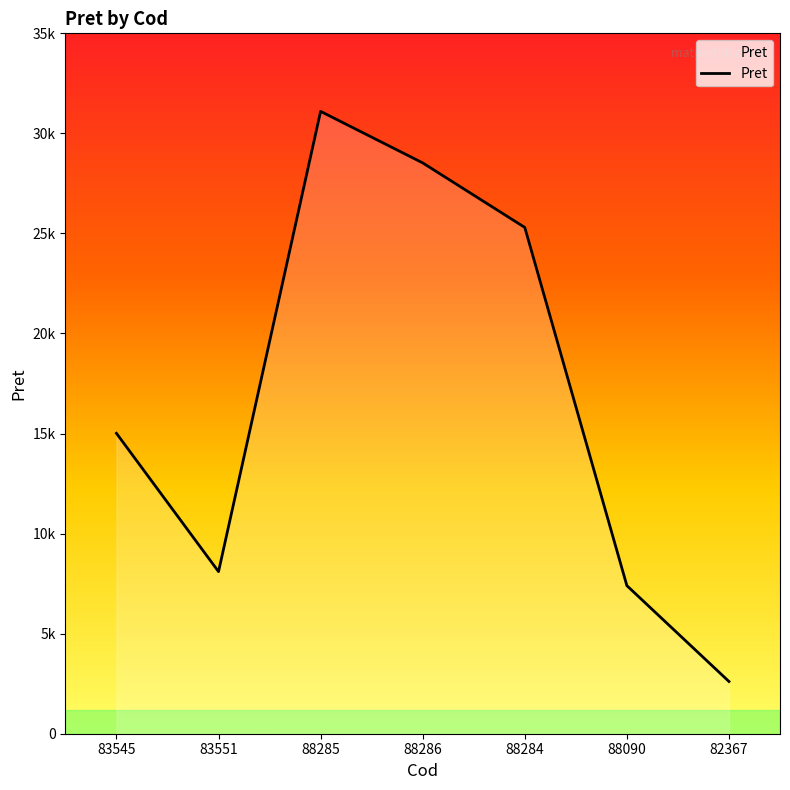

What value does the data have at 88286?

28525.0